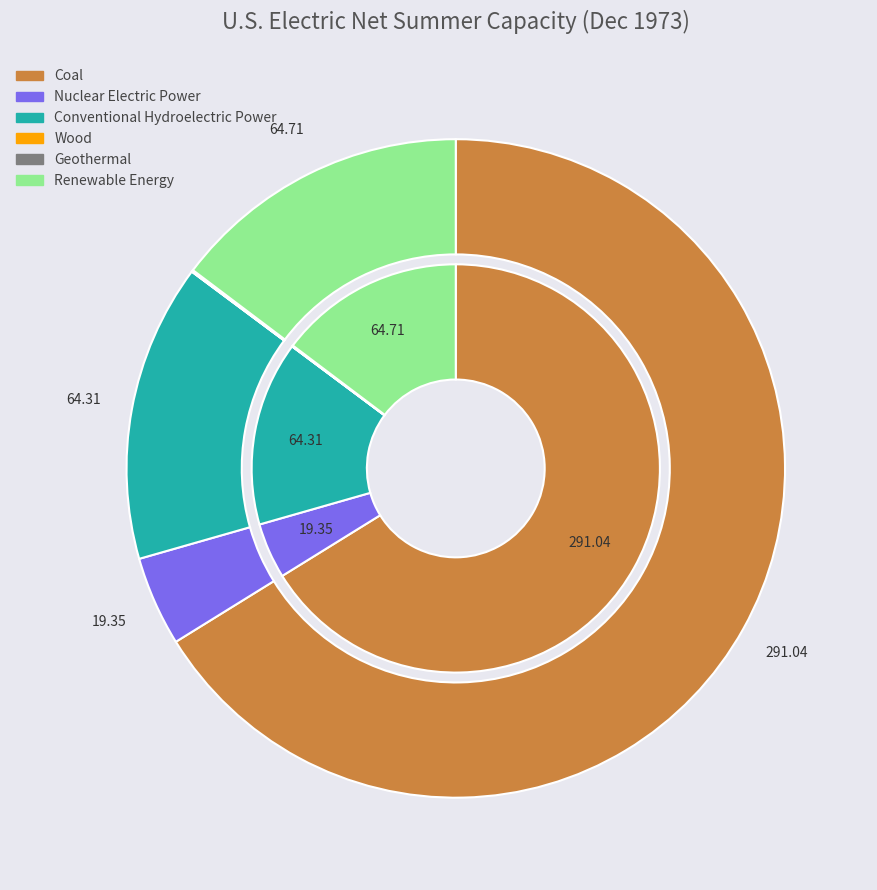

True or false: Conventional Hydroelectric Power accounts for 28% of the total.

False